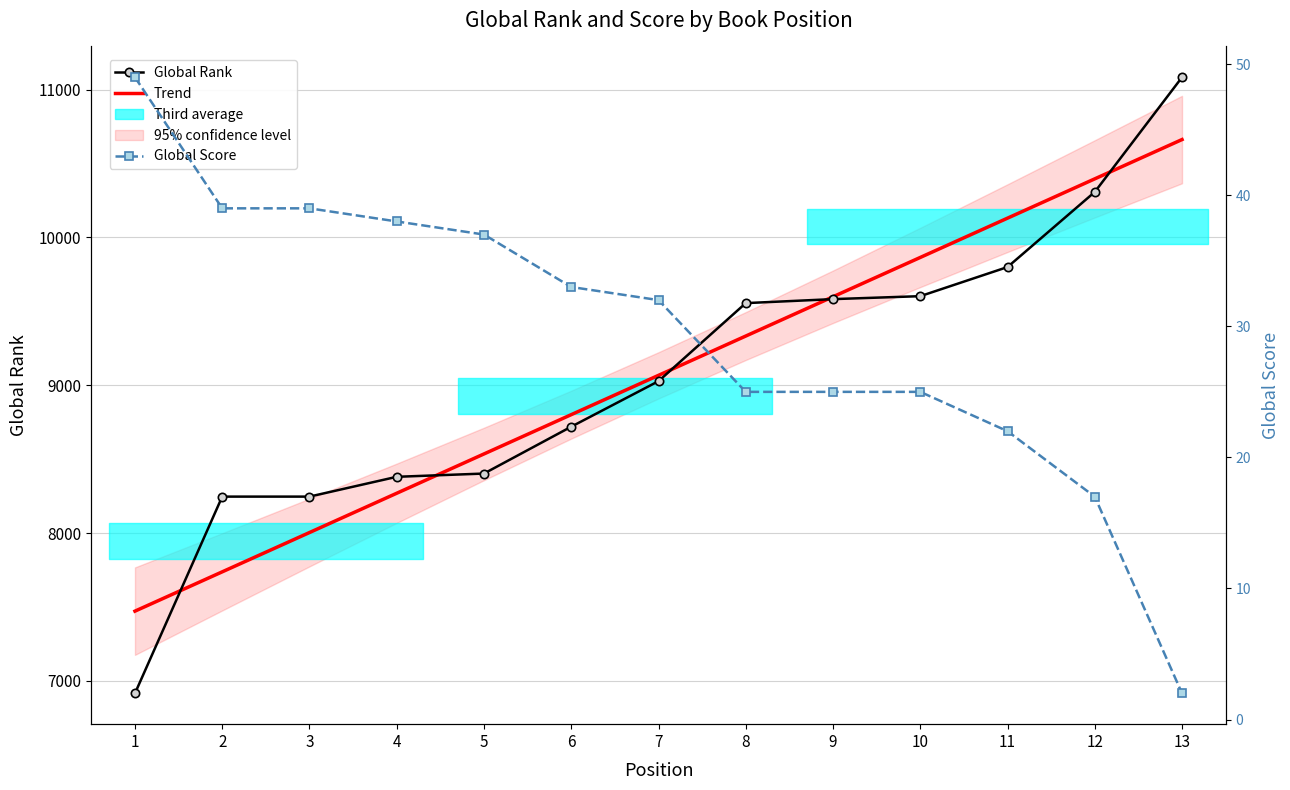

What is the smallest value displayed?

2.0